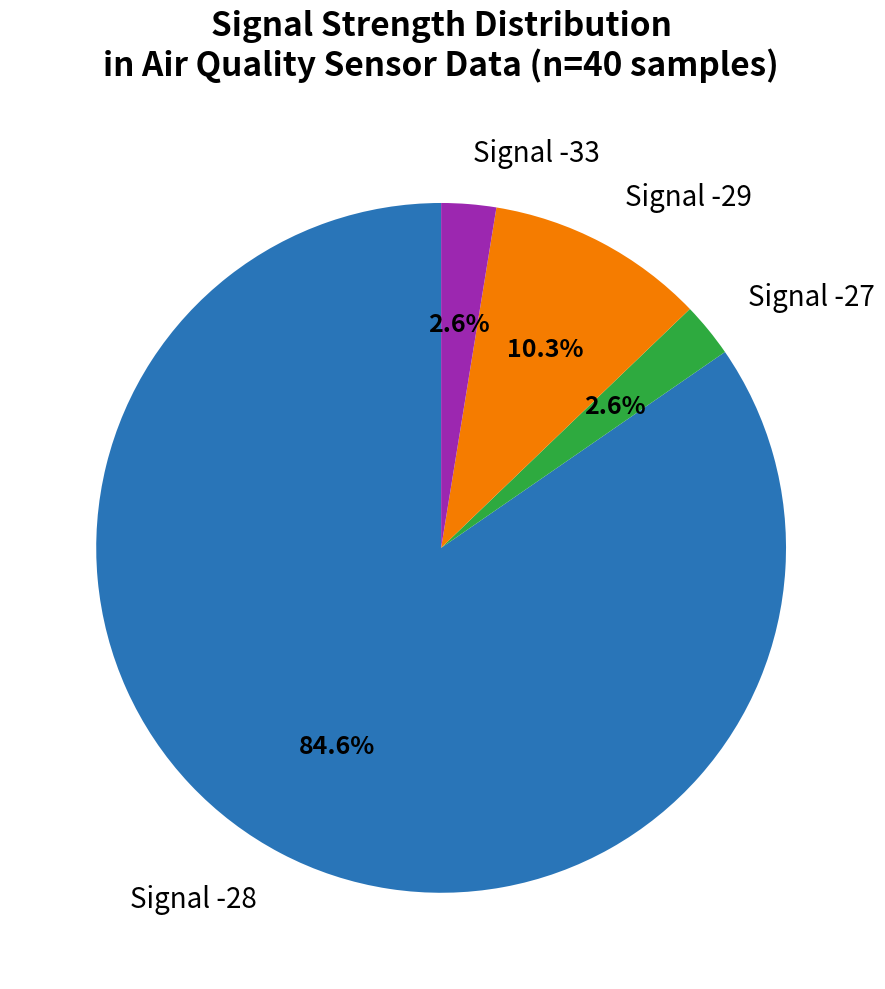

Does Signal -28 represent more than half of the total?

Yes